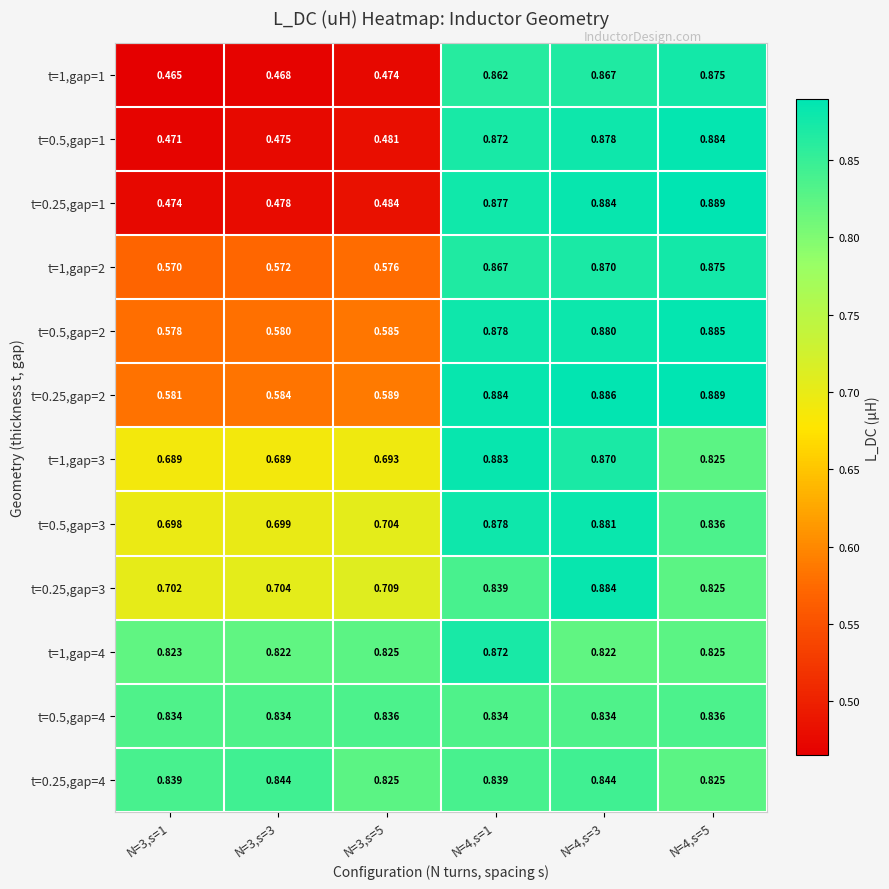

Is the value of t=0.25,gap=1 at N=3,s=3 greater than the value of t=0.5,gap=1 at N=4,s=3?

No